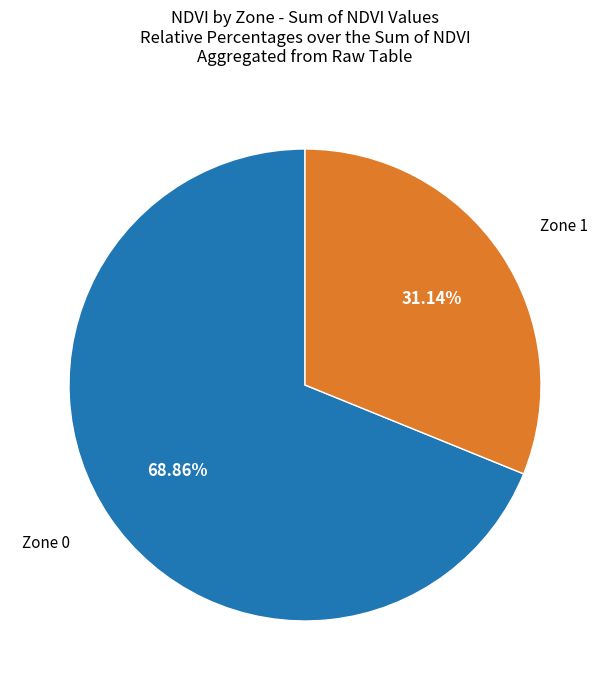

Is there any slice that represents more than half of the pie?

Yes